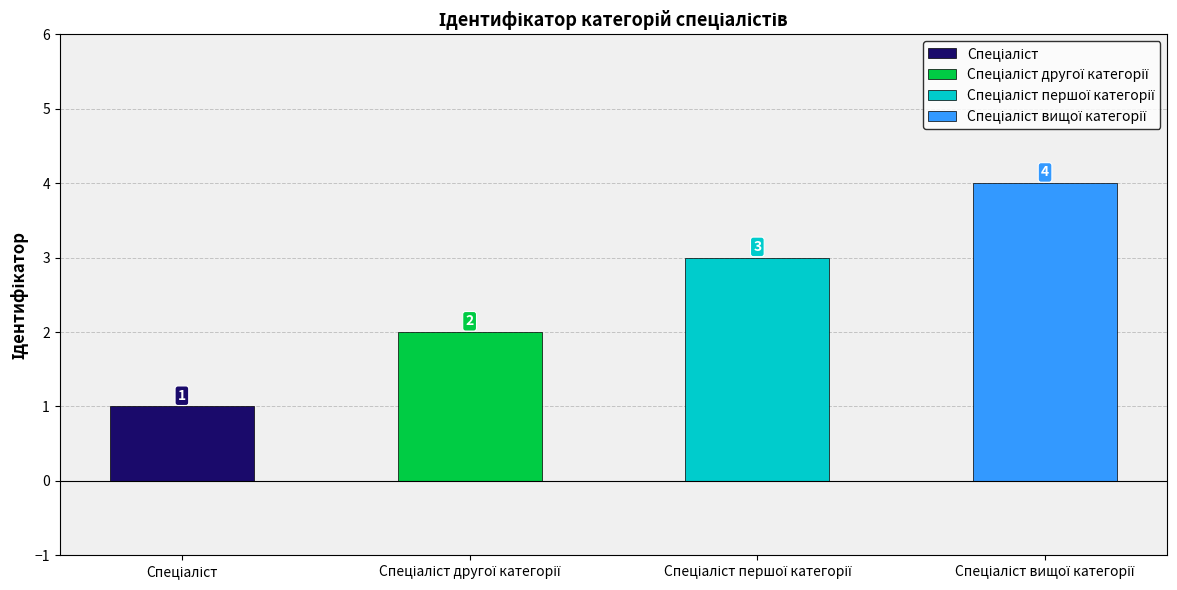

What is the value of the 3rd bar from the left?

3